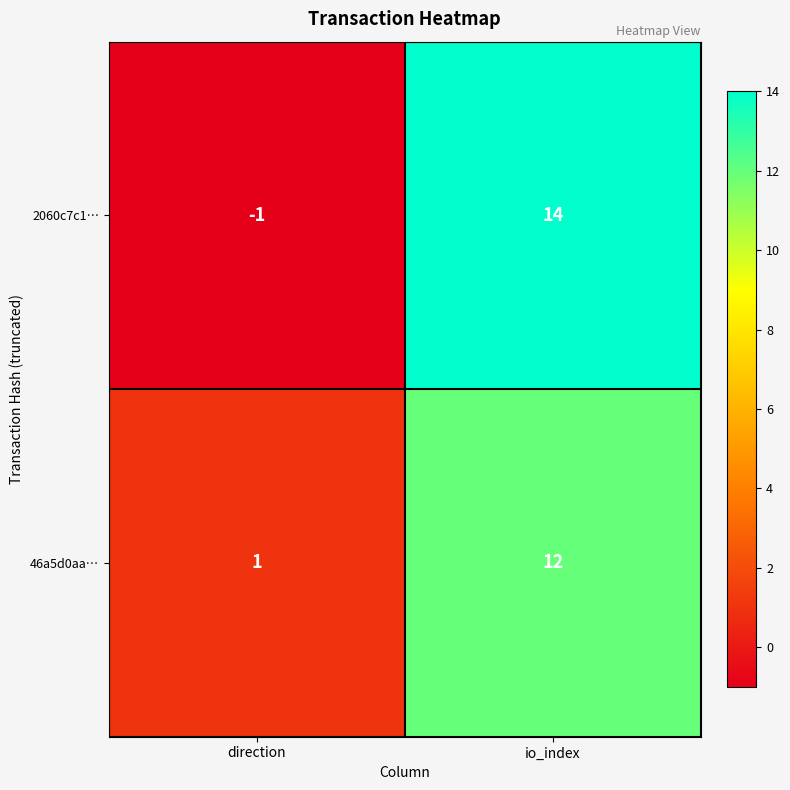

Reading left to right, list all the values displayed in this chart.

2060c7c1…: -1	14
46a5d0aa…: 1	12